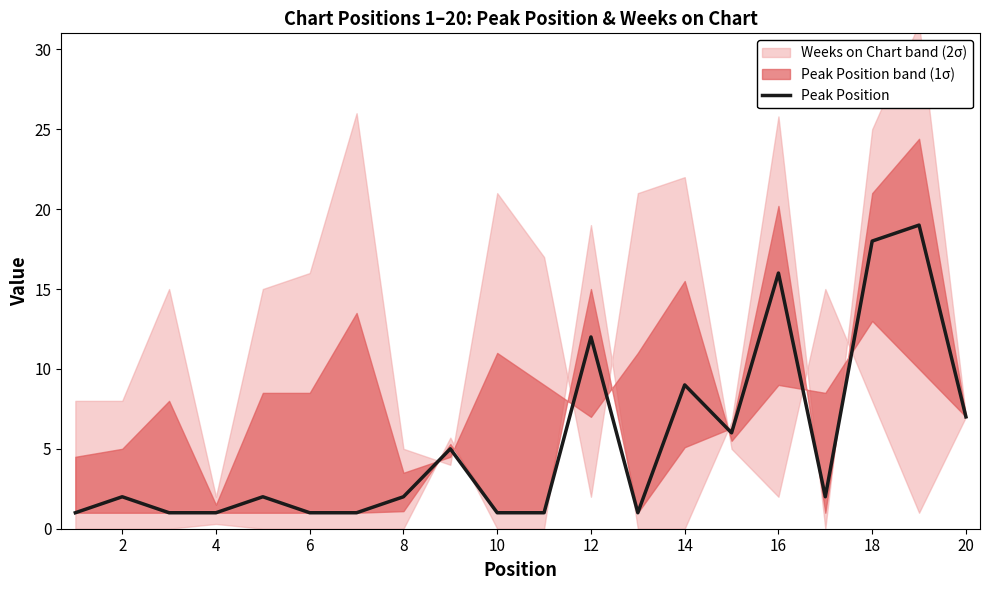

What is the difference between the maximum and minimum values?

18